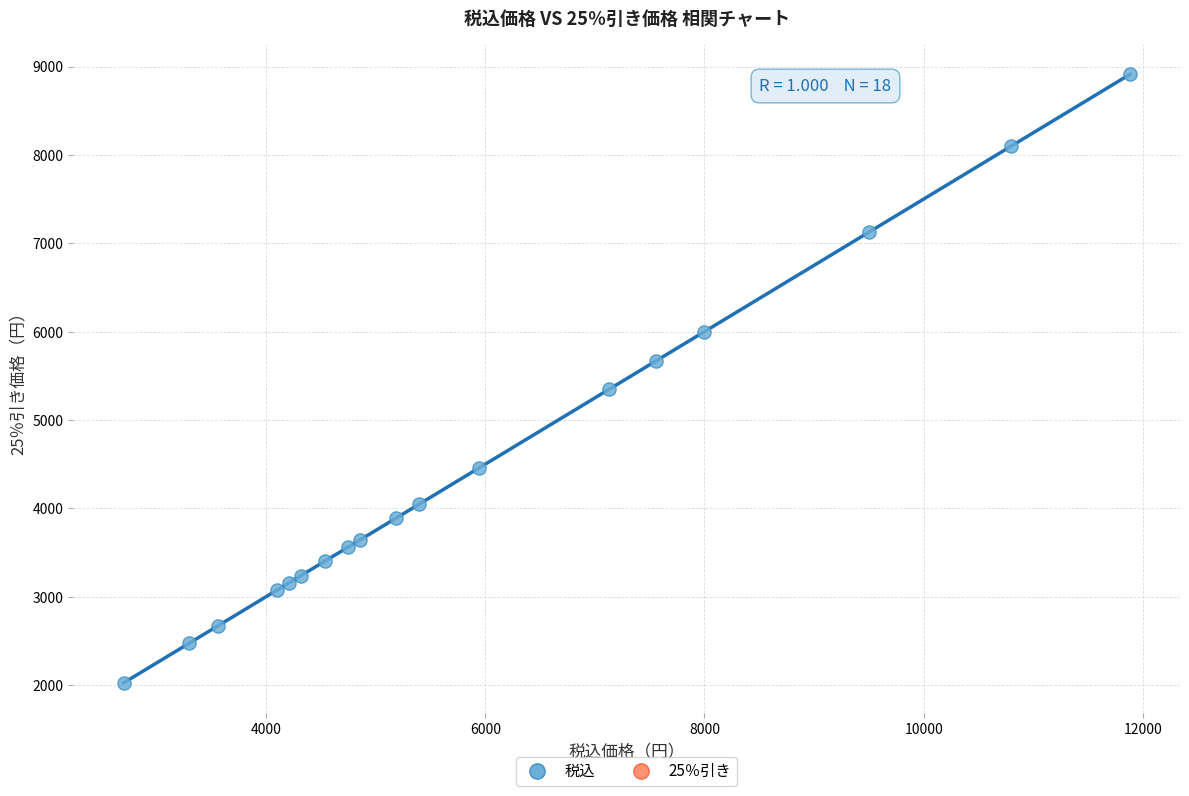

What Y value in the scatter plot is closest to 5467?

5346